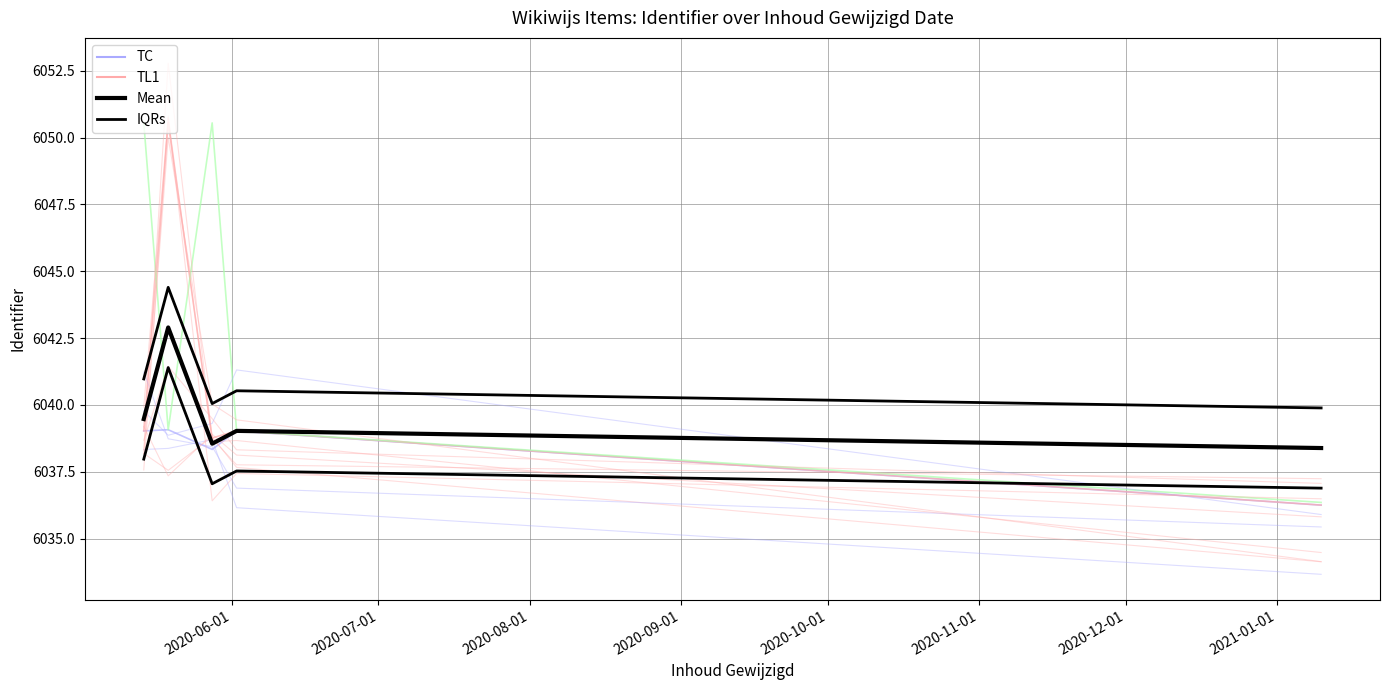

At how many categories does at least one series exceed 6050?

3